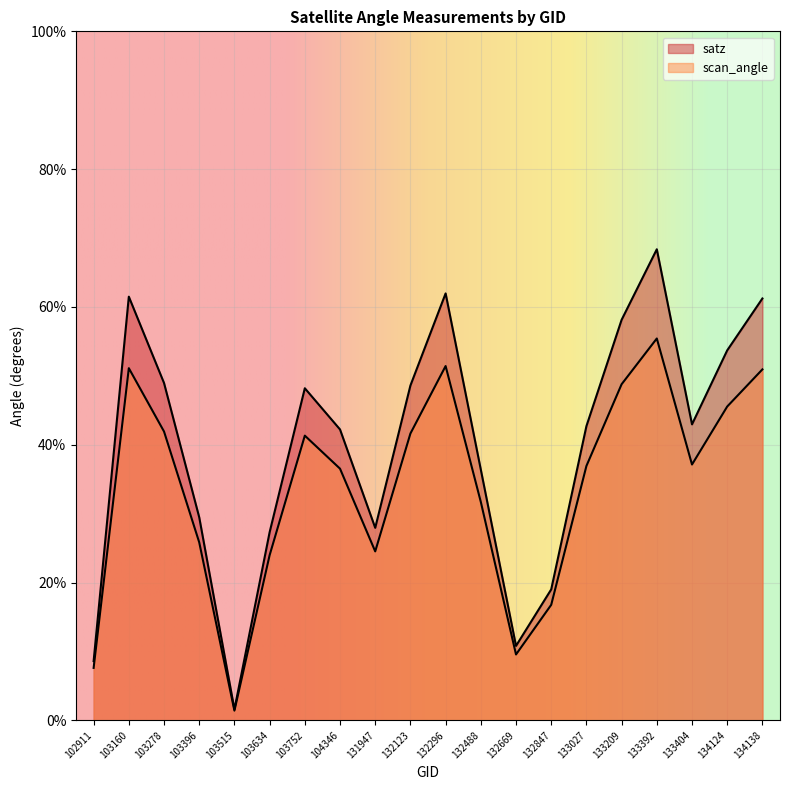

What are all the series names shown in the legend?

satz, scan_angle